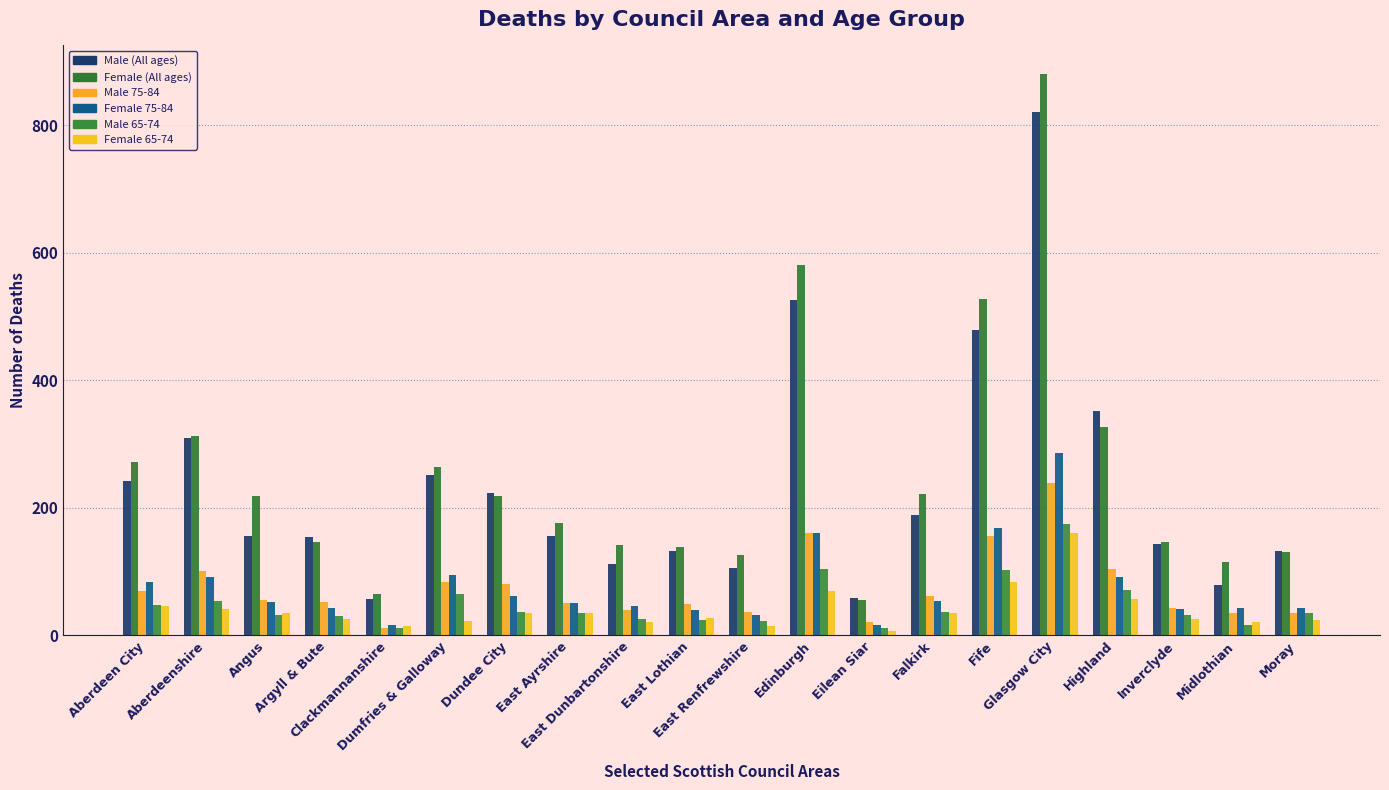

What position from the right is Edinburgh?

9